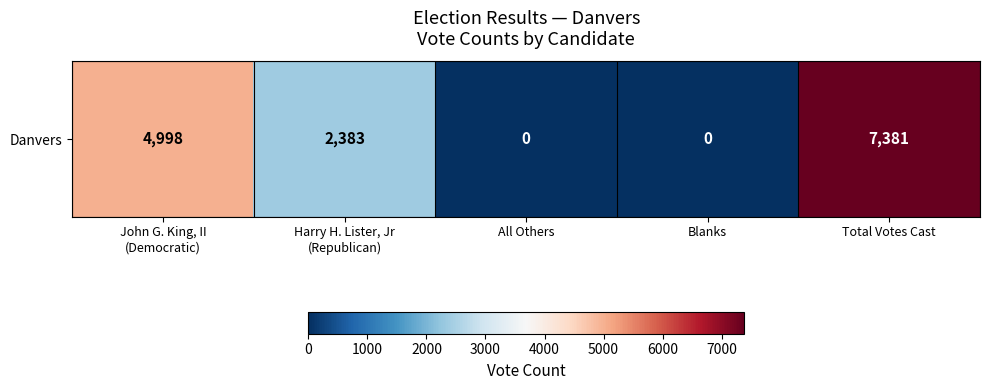

What is the approximate value at Harry H. Lister, Jr
(Republican)?

2383